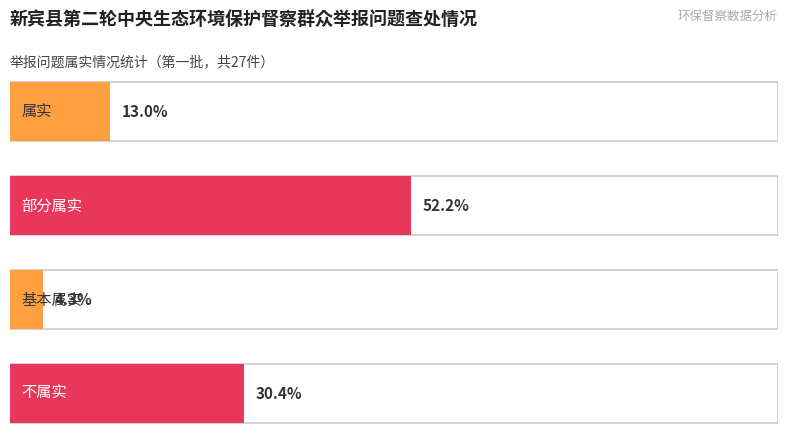

The value at 水 is 9. True or false?

False